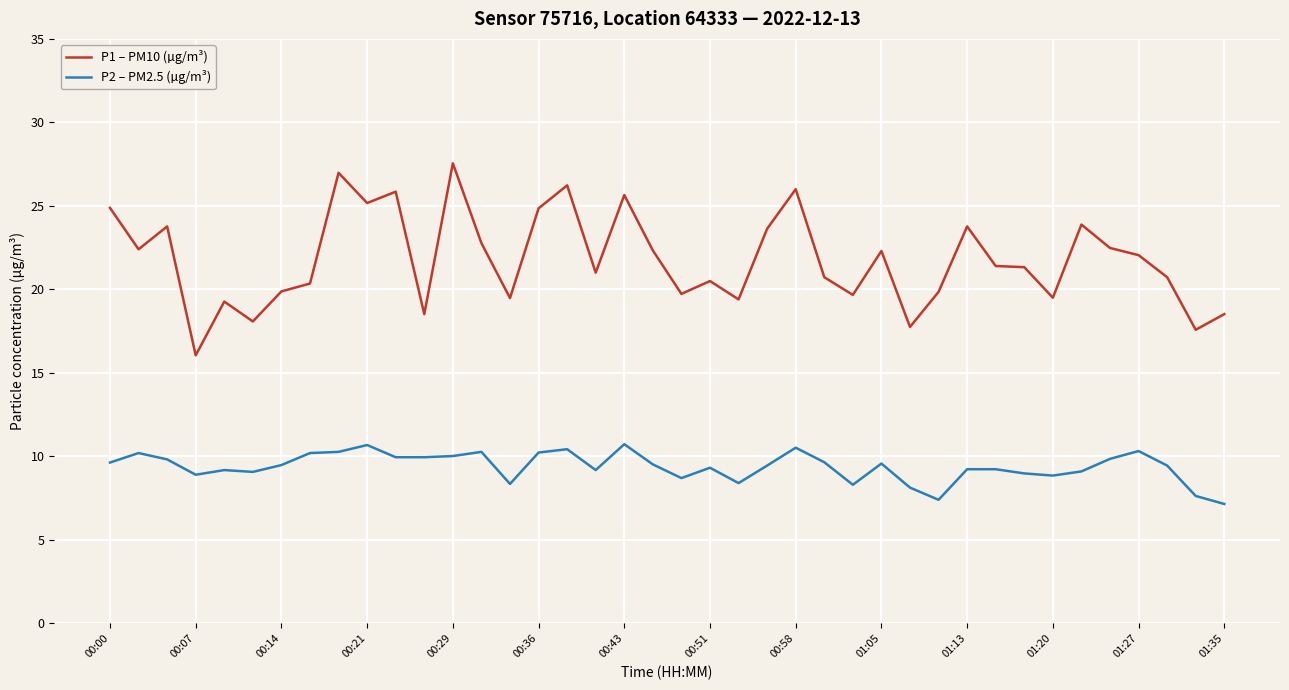

What is the lowest value of the P2 – PM2.5 (µg/m³) series?

7.2